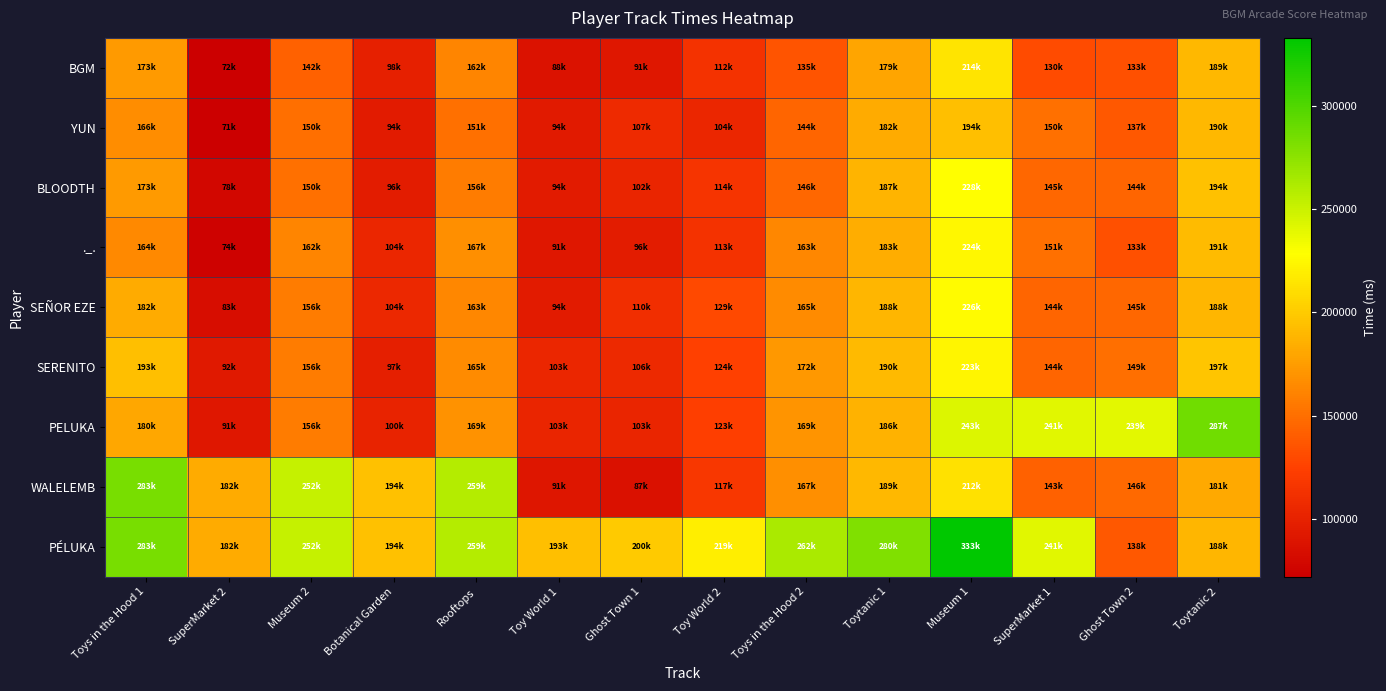

Reading left to right, list all the values displayed in this chart.

BGM: Toys in the Hood 1=173682	SuperMarket 2=72526	Museum 2=142852	Botanical Garden=98648	Rooftops=162053	Toy World 1=88078	Ghost Town 1=91850	Toy World 2=112809	Toys in the Hood 2=135752	Toytanic 1=179770	Museum 1=214280	SuperMarket 1=130900	Ghost Town 2=133242	Toytanic 2=189805
YUN: Toys in the Hood 1=166415	SuperMarket 2=71880	Museum 2=150202	Botanical Garden=94373	Rooftops=151298	Toy World 1=94156	Ghost Town 1=107378	Toy World 2=104389	Toys in the Hood 2=144385	Toytanic 1=182429	Museum 1=194029	SuperMarket 1=150847	Ghost Town 2=137638	Toytanic 2=190110
BLOODTH: Toys in the Hood 1=173086	SuperMarket 2=78280	Museum 2=150719	Botanical Garden=96176	Rooftops=156695	Toy World 1=94951	Ghost Town 1=102850	Toy World 2=114870	Toys in the Hood 2=146130	Toytanic 1=187633	Museum 1=228123	SuperMarket 1=145415	Ghost Town 2=144719	Toytanic 2=194939
._.: Toys in the Hood 1=164020	SuperMarket 2=74897	Museum 2=162536	Botanical Garden=104279	Rooftops=167790	Toy World 1=91492	Ghost Town 1=96162	Toy World 2=113499	Toys in the Hood 2=163666	Toytanic 1=183407	Museum 1=224369	SuperMarket 1=151137	Ghost Town 2=133948	Toytanic 2=191796
SEÑOR EZE: Toys in the Hood 1=182450	SuperMarket 2=83669	Museum 2=156741	Botanical Garden=104753	Rooftops=163475	Toy World 1=94869	Ghost Town 1=110044	Toy World 2=129502	Toys in the Hood 2=165587	Toytanic 1=188791	Museum 1=226316	SuperMarket 1=144885	Ghost Town 2=145906	Toytanic 2=188652
SERENITO: Toys in the Hood 1=193994	SuperMarket 2=92312	Museum 2=156855	Botanical Garden=97991	Rooftops=165360	Toy World 1=103624	Ghost Town 1=106401	Toy World 2=124150	Toys in the Hood 2=172932	Toytanic 1=190779	Museum 1=223128	SuperMarket 1=144941	Ghost Town 2=149962	Toytanic 2=197001
PELUKA: Toys in the Hood 1=180362	SuperMarket 2=91874	Museum 2=156638	Botanical Garden=100677	Rooftops=169419	Toy World 1=103393	Ghost Town 1=103126	Toy World 2=123781	Toys in the Hood 2=169954	Toytanic 1=186827	Museum 1=243197	SuperMarket 1=241137	Ghost Town 2=239962	Toytanic 2=287001
WALELEMB: Toys in the Hood 1=283994	SuperMarket 2=182312	Museum 2=252536	Botanical Garden=194753	Rooftops=259419	Toy World 1=91034	Ghost Town 1=87034	Toy World 2=117387	Toys in the Hood 2=167766	Toytanic 1=189997	Museum 1=212117	SuperMarket 1=143103	Ghost Town 2=146819	Toytanic 2=181806
PÉLUKA: Toys in the Hood 1=283994	SuperMarket 2=182312	Museum 2=252536	Botanical Garden=194753	Rooftops=259419	Toy World 1=193624	Ghost Town 1=200044	Toy World 2=219502	Toys in the Hood 2=262932	Toytanic 1=280779	Museum 1=333197	SuperMarket 1=241137	Ghost Town 2=138087	Toytanic 2=188778